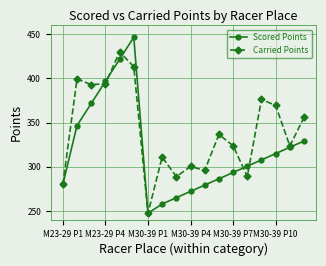

Rank the series by their maximum value, from highest to lowest.

Scored Points, Carried Points